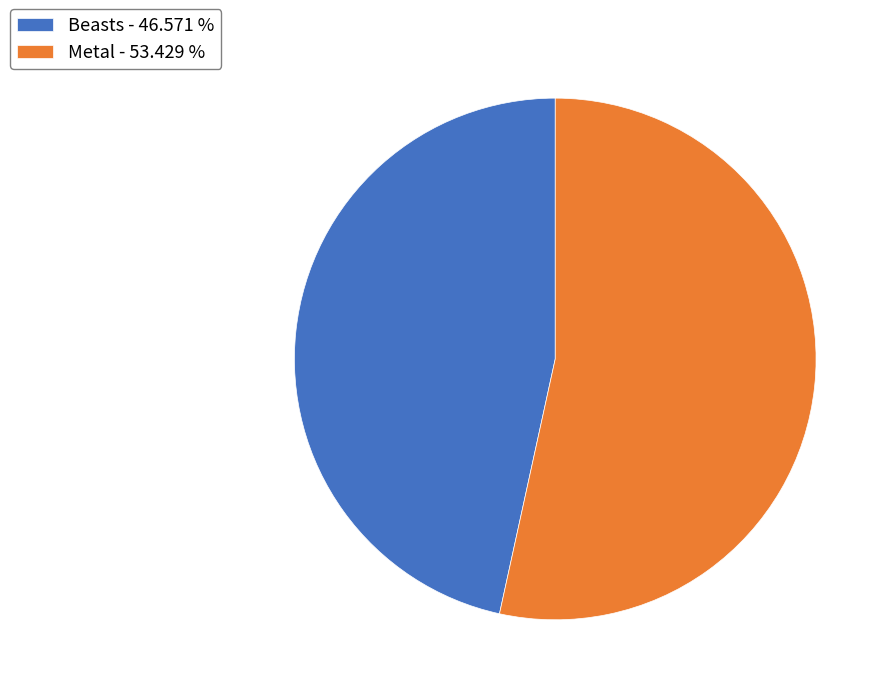

Which has a higher value, Metal - 53.429 % or Beasts - 46.571 %?

Metal - 53.429 %